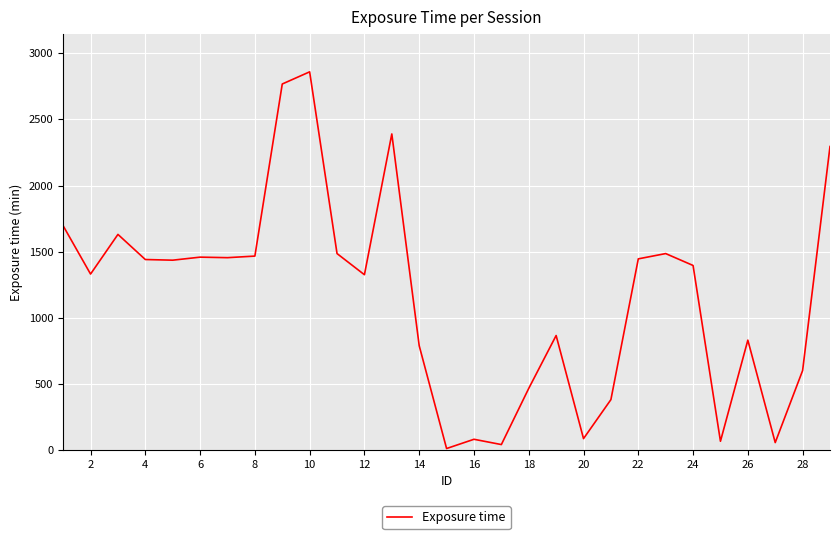

What is the maximum value shown in the chart?

2860